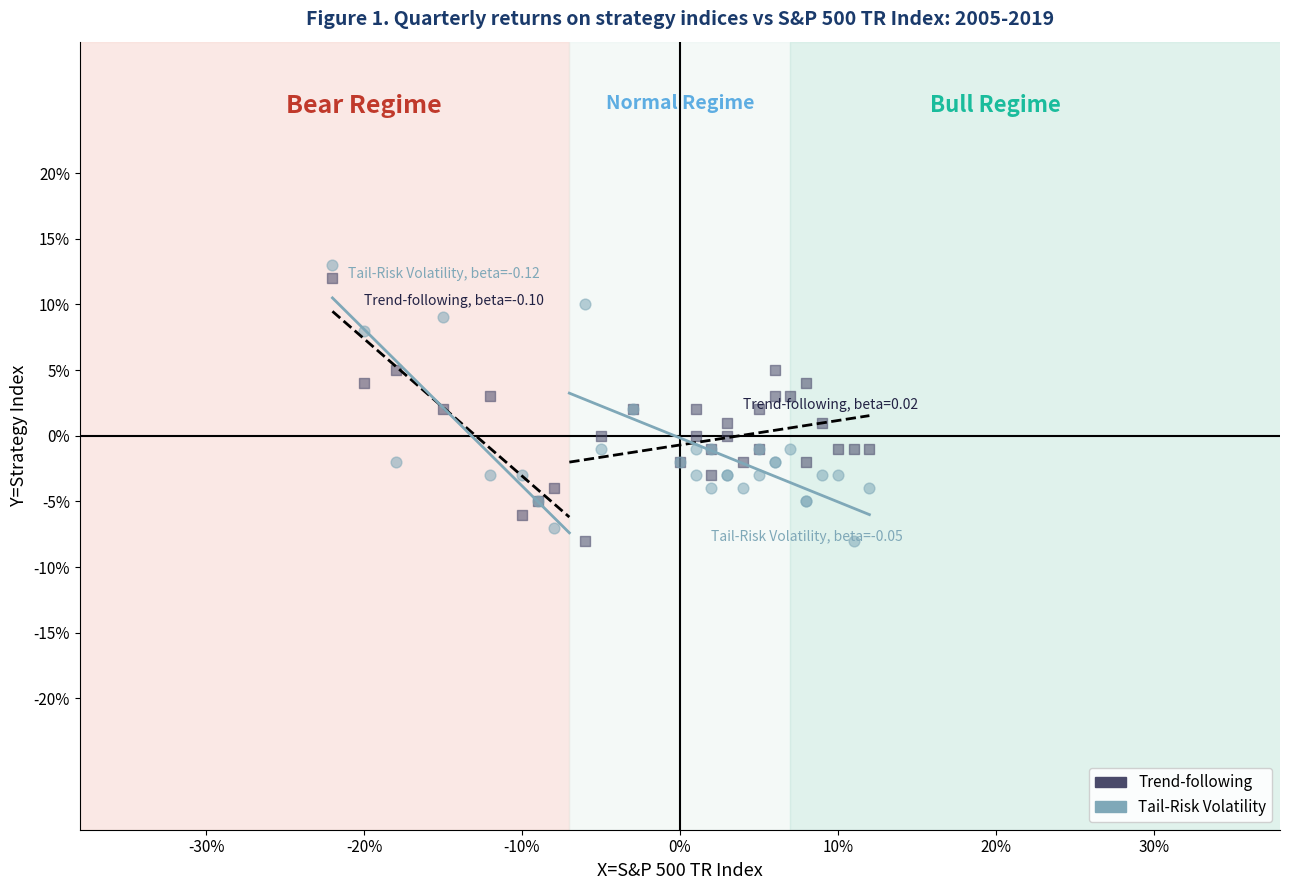

What is the X range (max minus min) for the scatter plot?

34